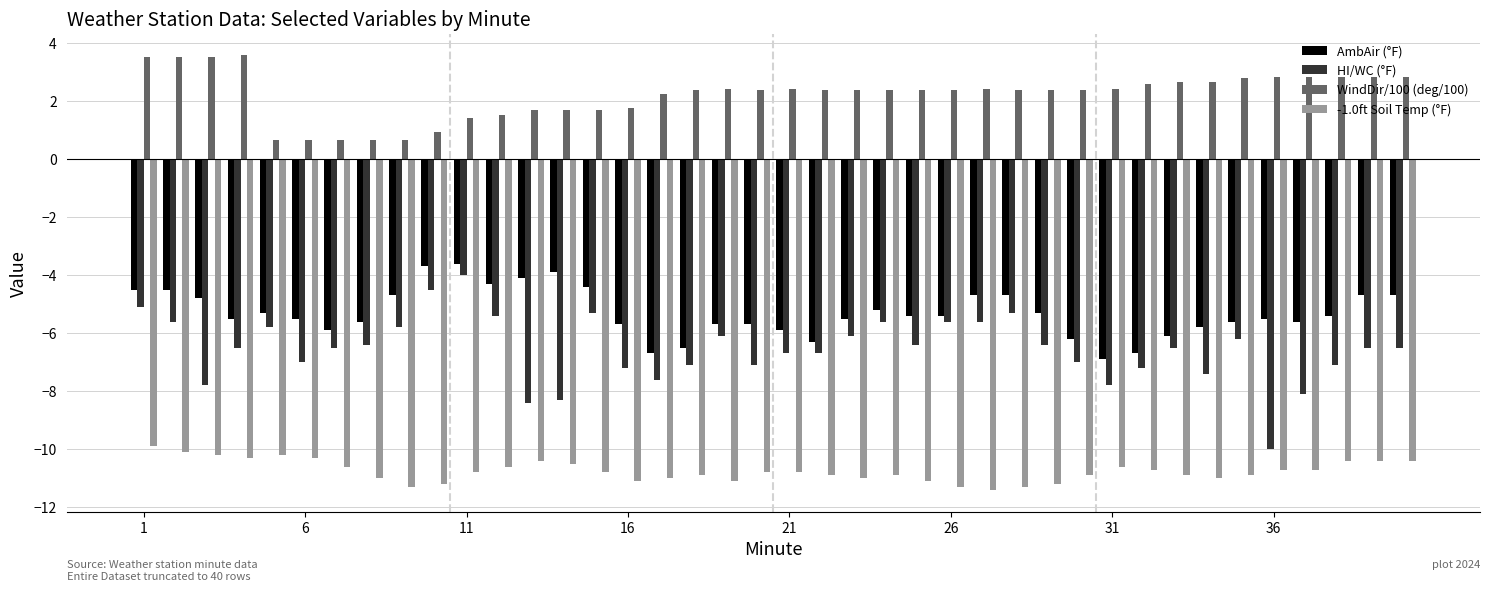

Which series has the largest total across all categories?

WindDir/100 (deg/100)